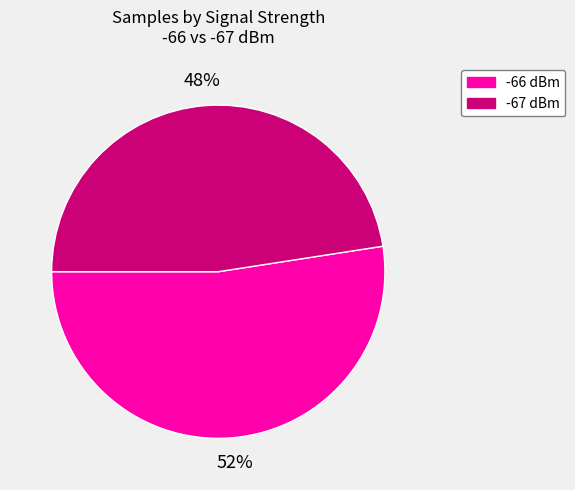

Is there a majority slice in this chart?

Yes